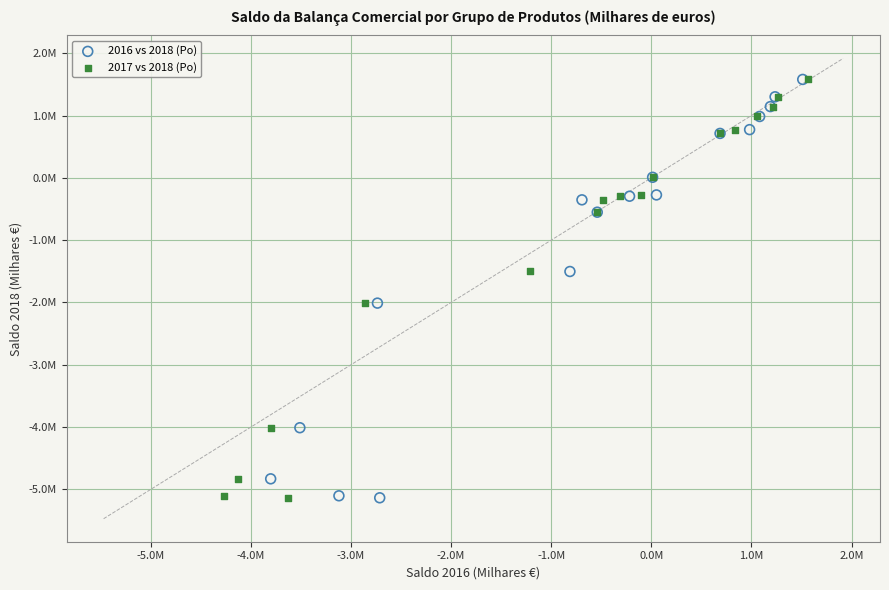

What are all the series names shown in the legend?

2016 vs 2018 (Po), 2017 vs 2018 (Po)